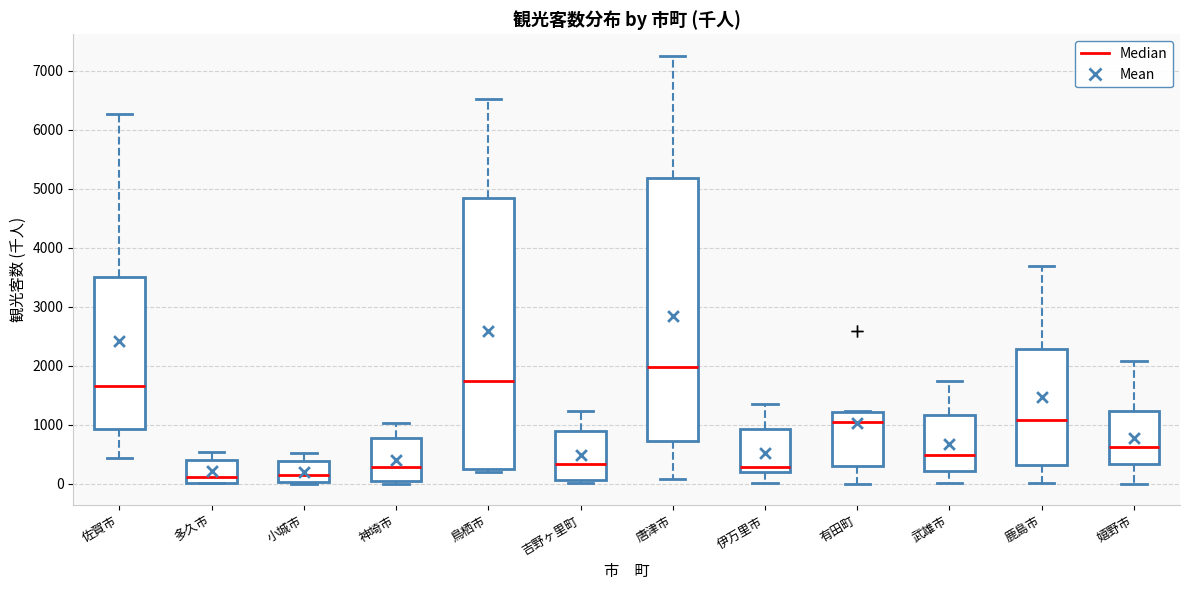

Which box is the tallest, from its lower edge to its upper edge?

鳥栖市